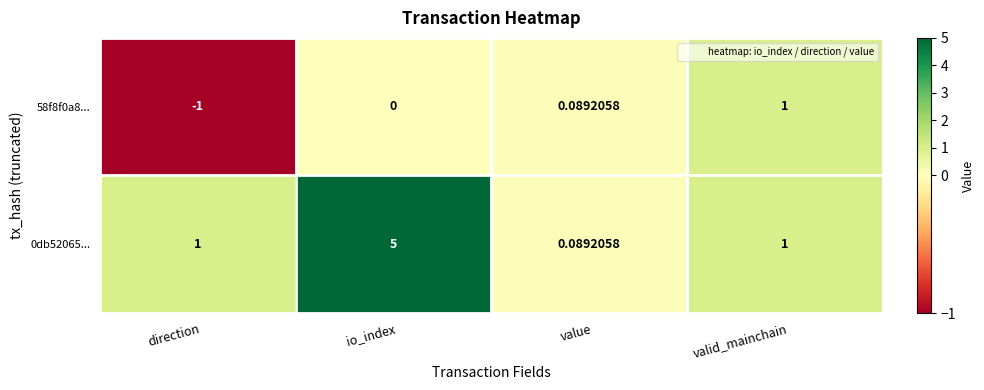

At which label is 58f8f0a8... closest to 0?

io_index